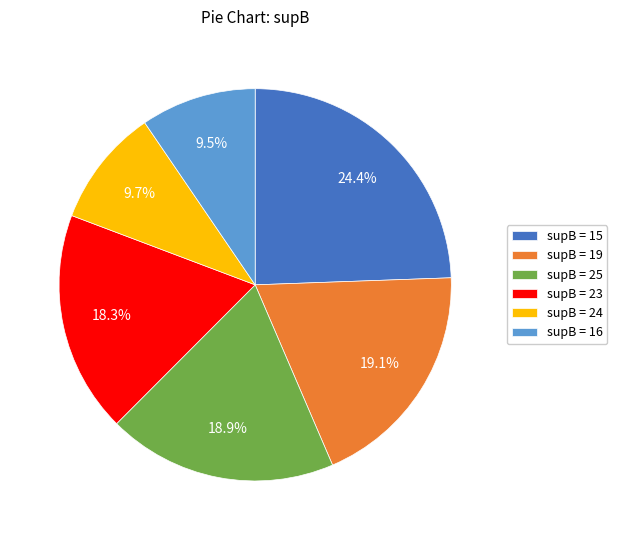

Which slice is the largest?

supB = 15